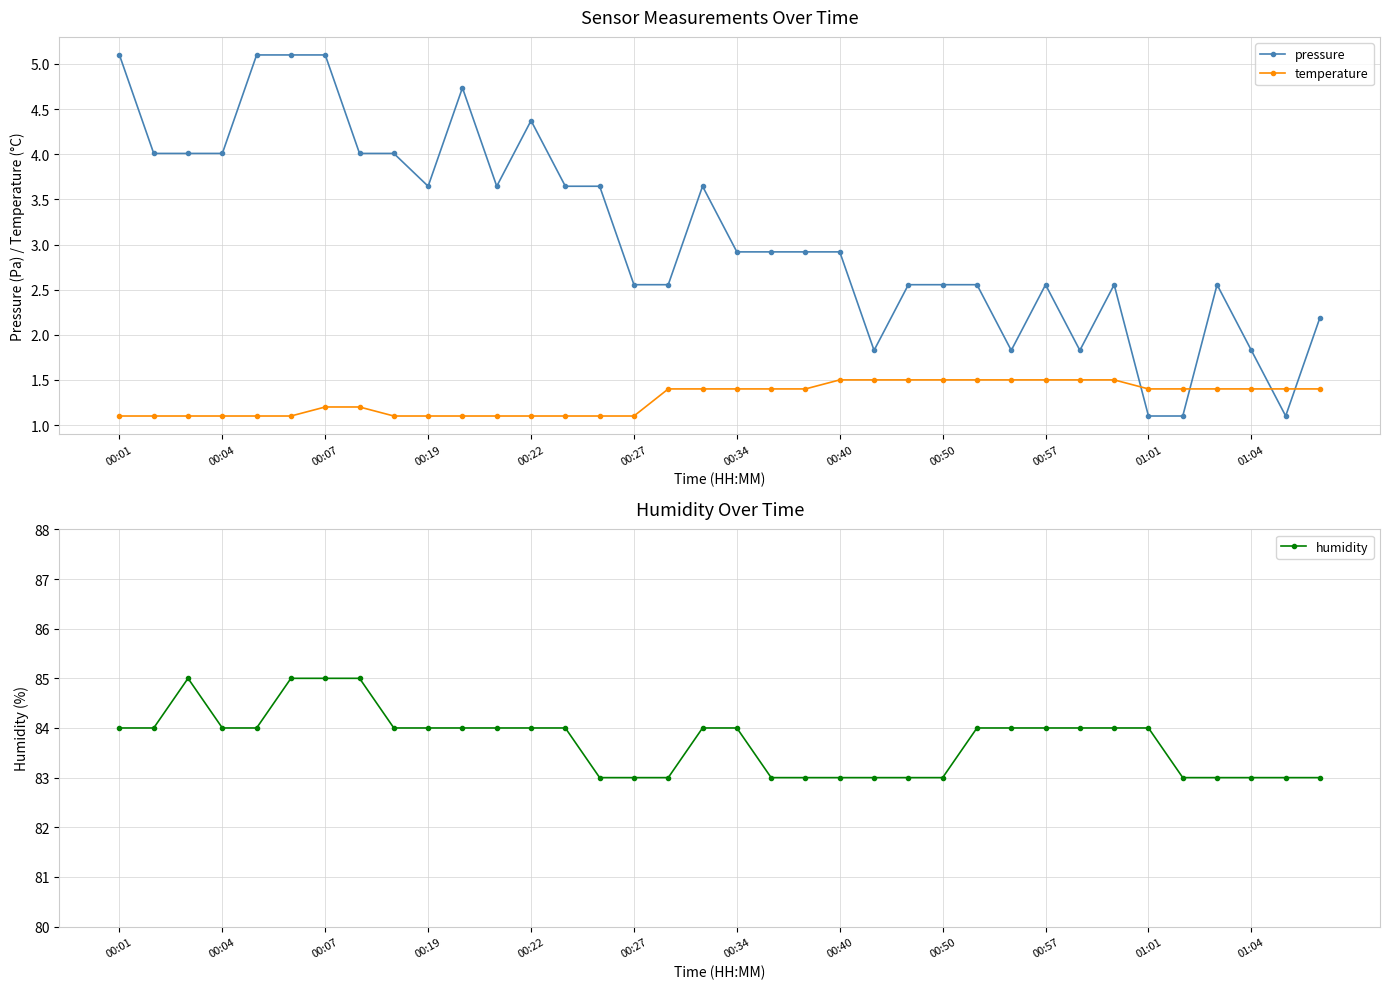

True or false: humidity has more than 2 interior local peaks.

False